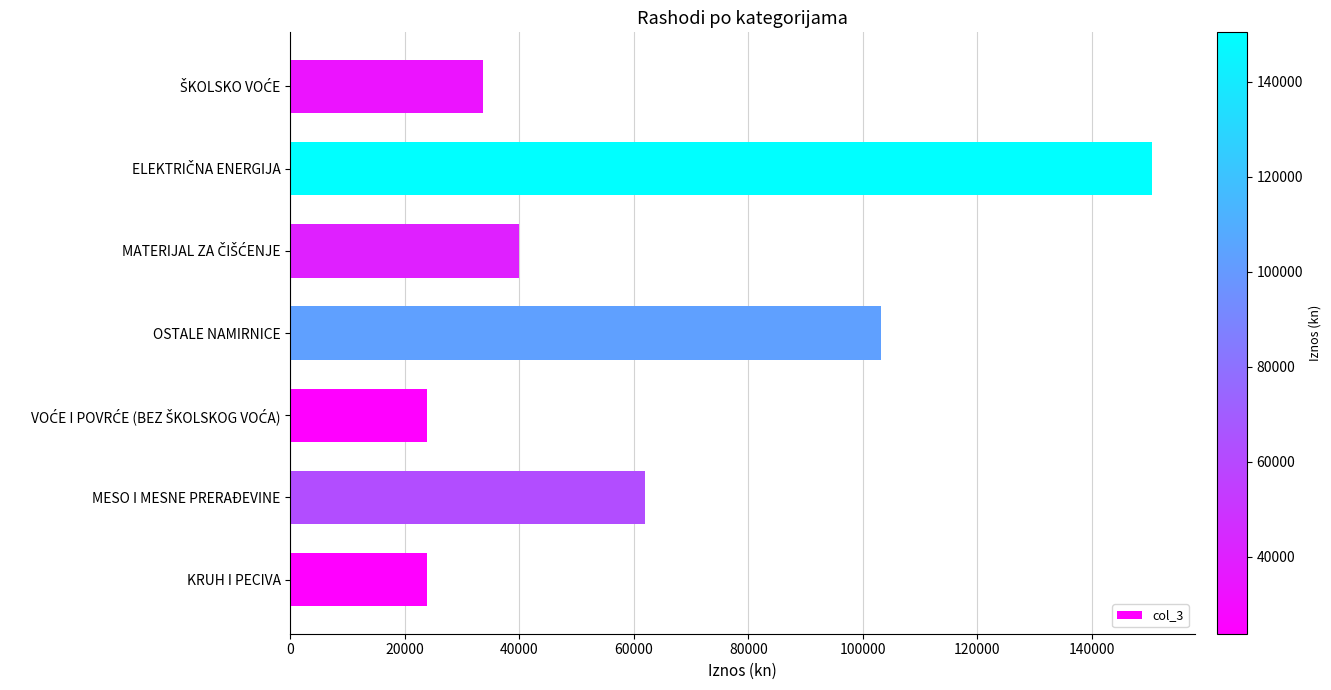

What is the smallest value displayed?

23809.5